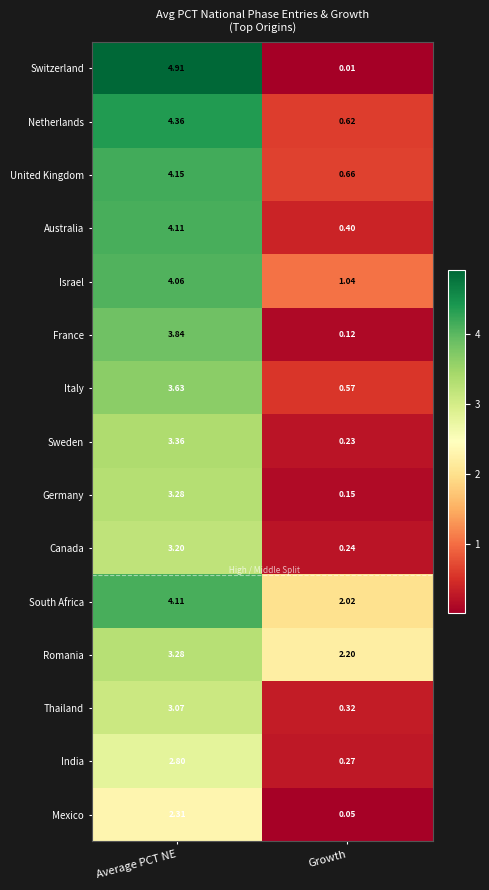

Where is Canada nearest to the value 1?

Growth